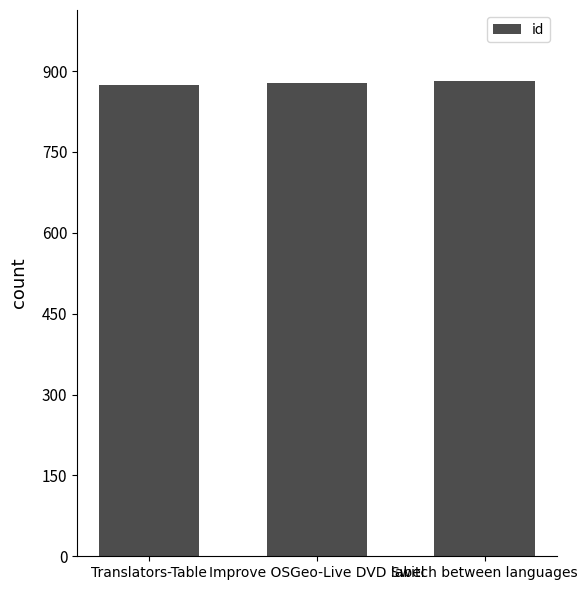

What is the change in value from Improve OSGeo-Live DVD label to Switch between languages?

+3